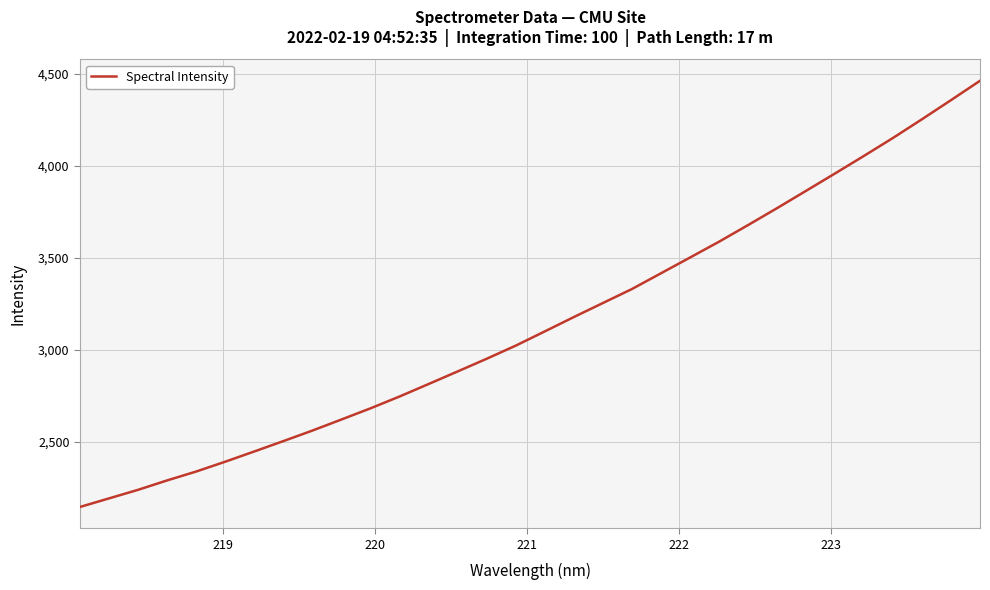

What is the difference between the maximum and minimum values?

2315.4